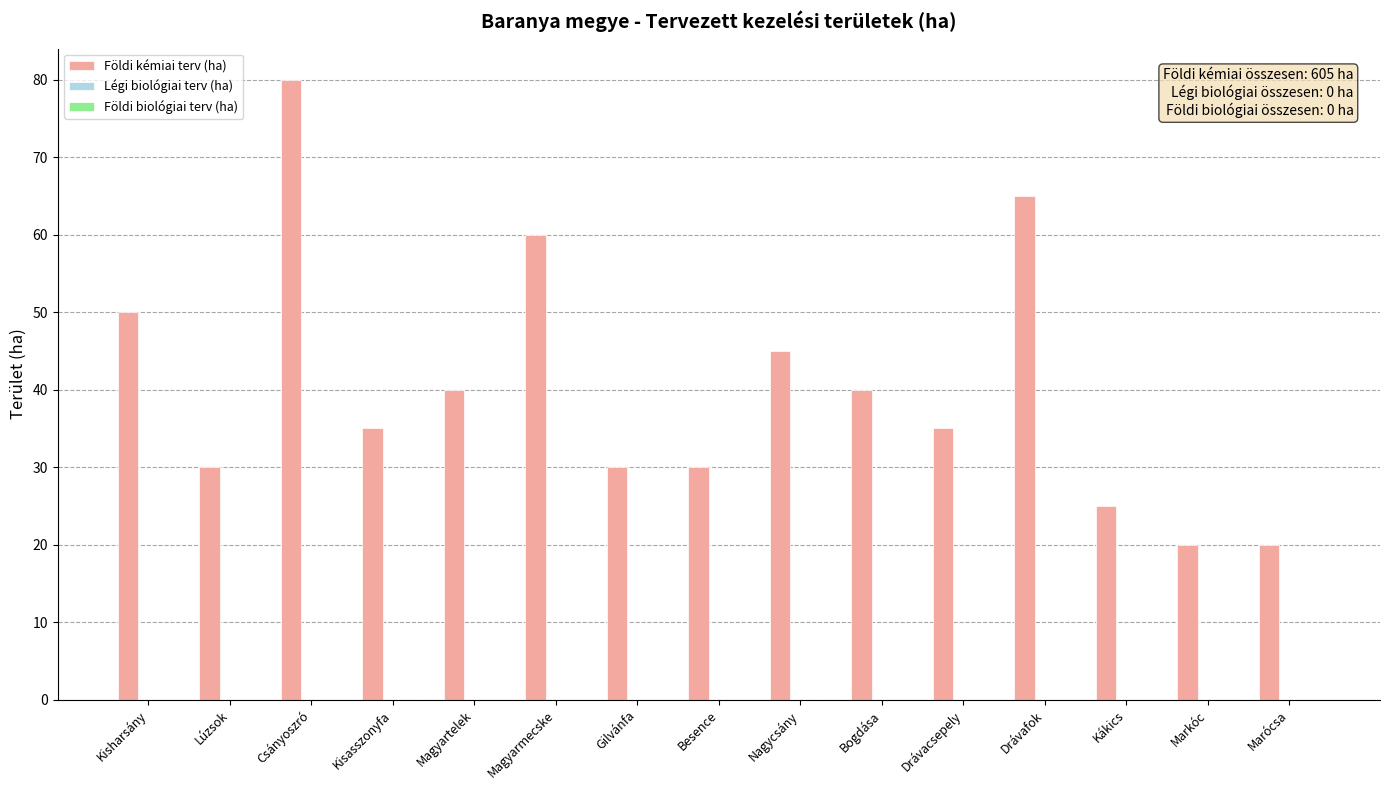

What is the value of the 15th bar from the left?

20